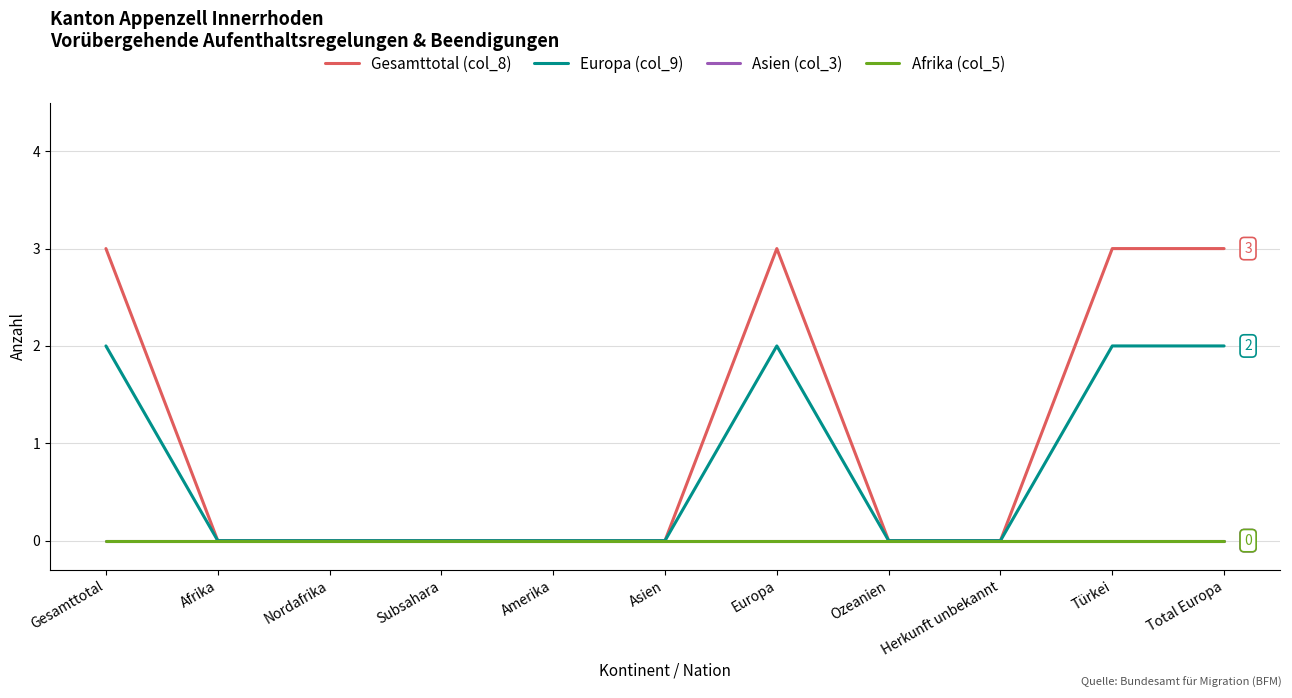

Is the value of Europa (col_9) at Herkunft unbekannt greater than the value of Afrika (col_5) at Total Europa?

No